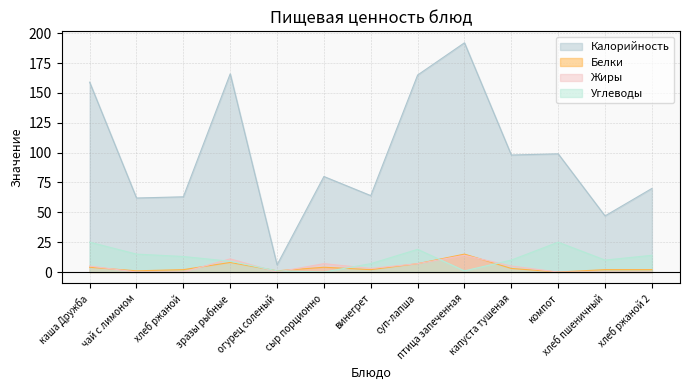

What is the maximum value for Белки?

15